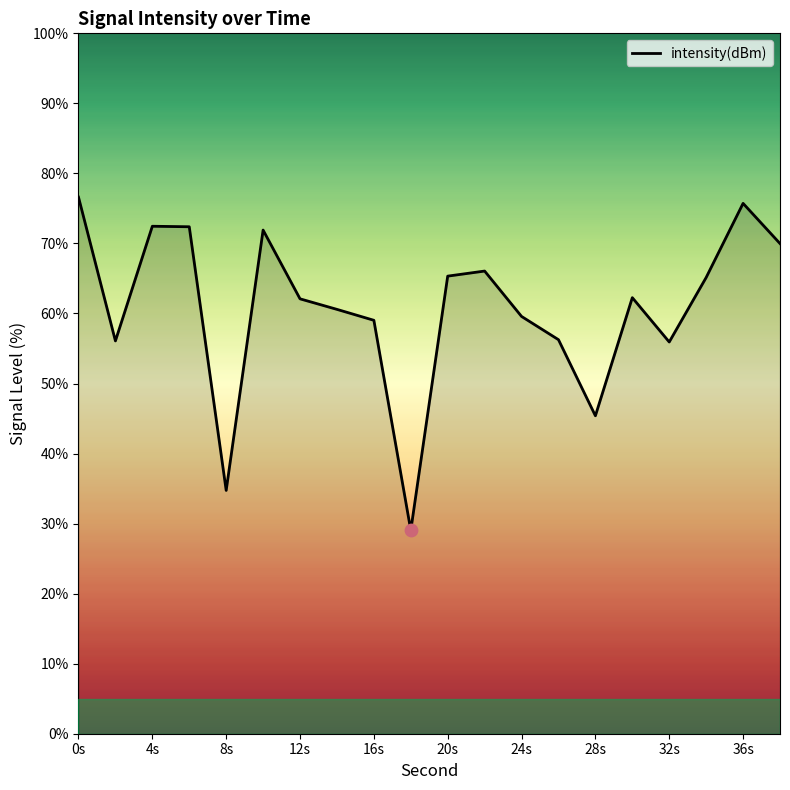

What is the difference between the maximum and minimum values?

47.6